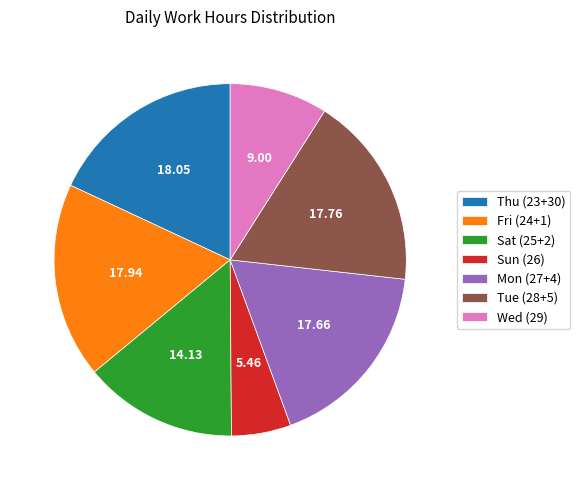

Combined, do Sat (25+2) and Fri (24+1) account for over 50%?

No